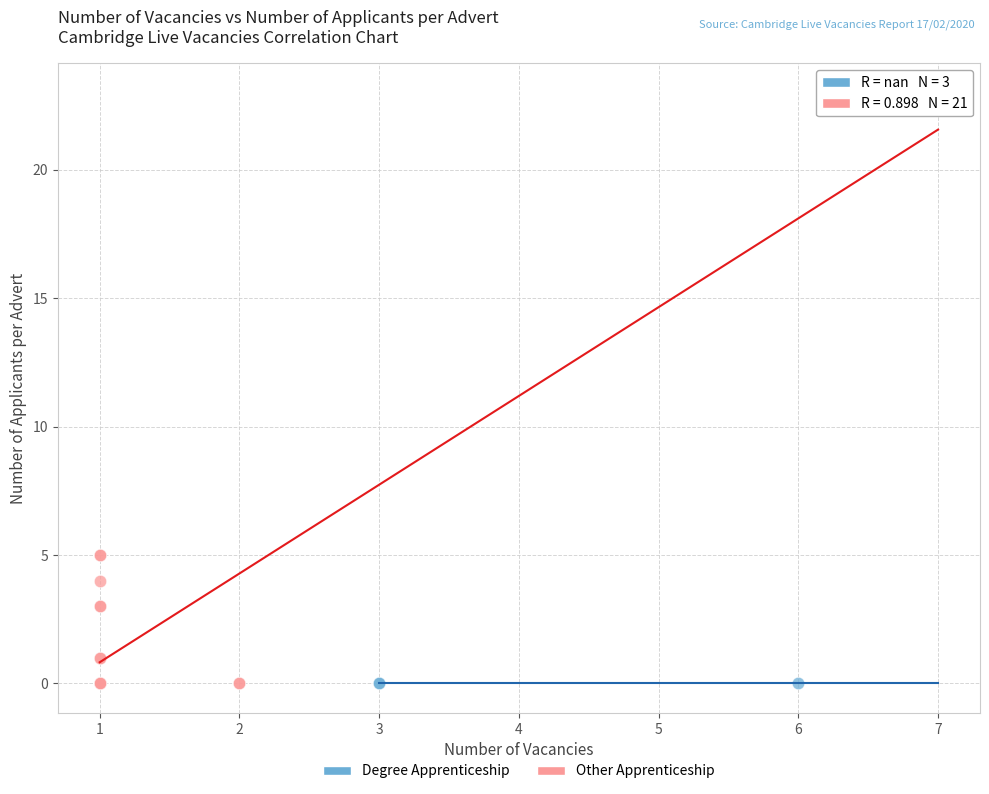

Which series reaches the maximum Y coordinate?

Other Apprenticeship